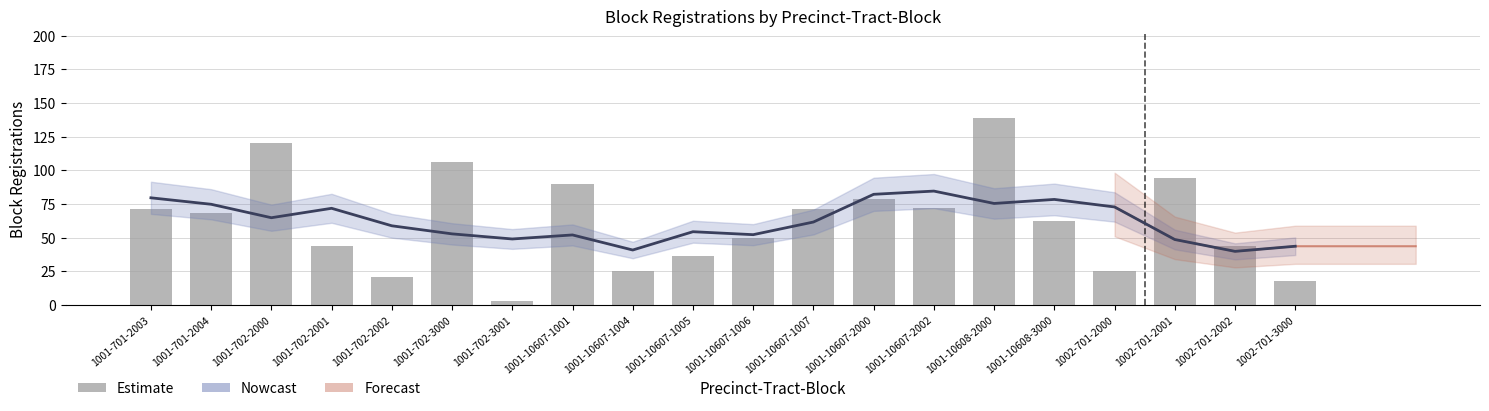

How many groups of bars are there?

20